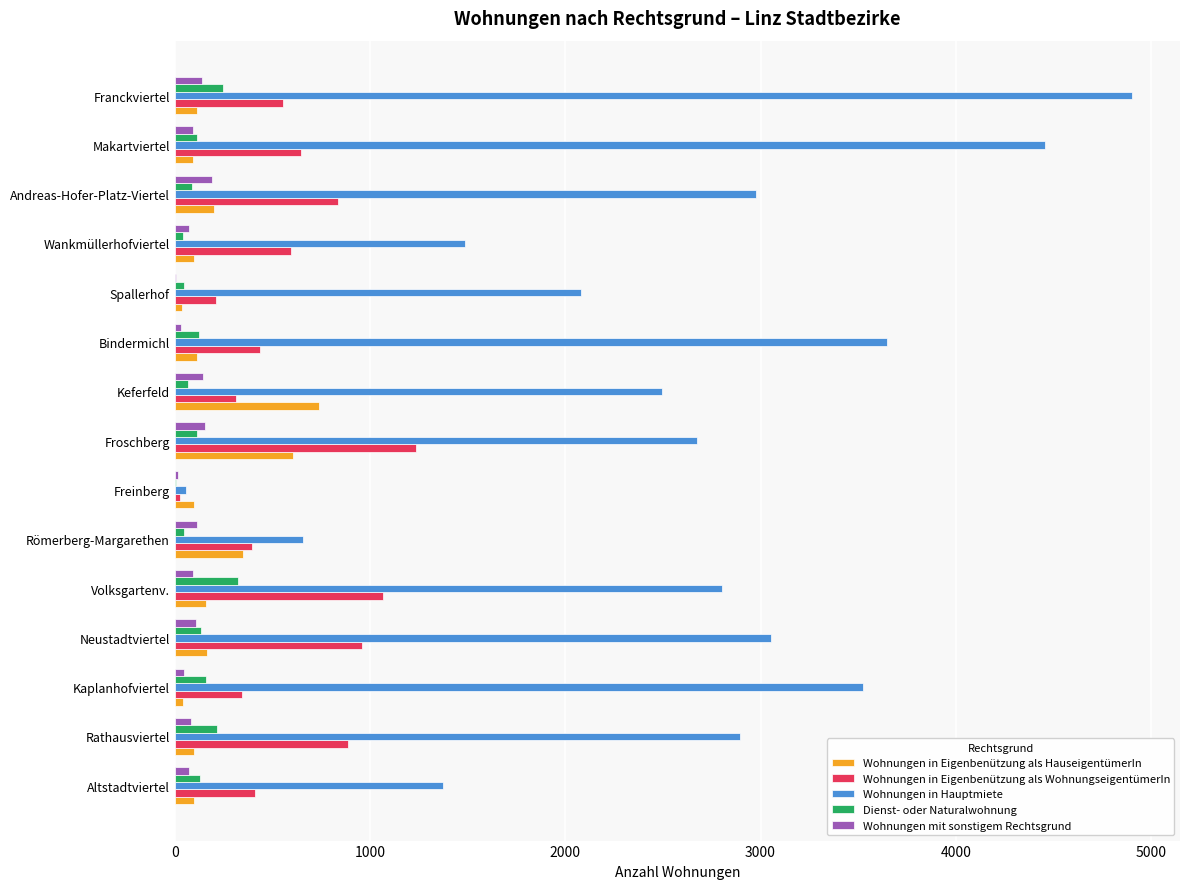

What is the maximum value shown in the chart?

4903